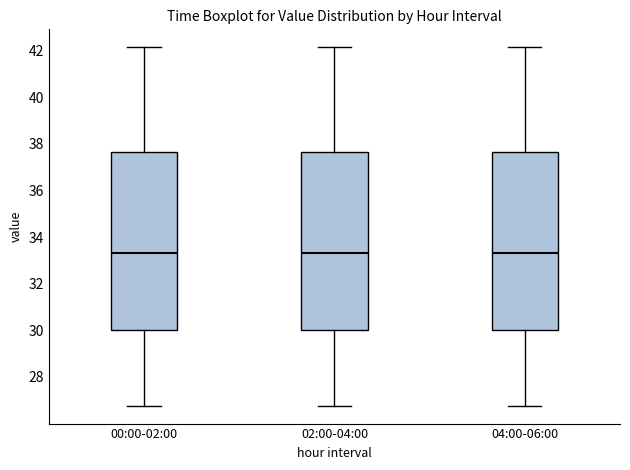

Reading left to right, transcribe this box plot: for each box, give where its median line is, the range the box spans, and where its two whiskers end, as read against the y-axis. The values are not printed on the chart, so give them approximately, as read against the axis.

00:00-02:00: median 33.4, box 30.0 to 37.6, whiskers 26.8 to 42.2
02:00-04:00: median 33.4, box 30.0 to 37.6, whiskers 26.8 to 42.2
04:00-06:00: median 33.4, box 30.0 to 37.6, whiskers 26.8 to 42.2